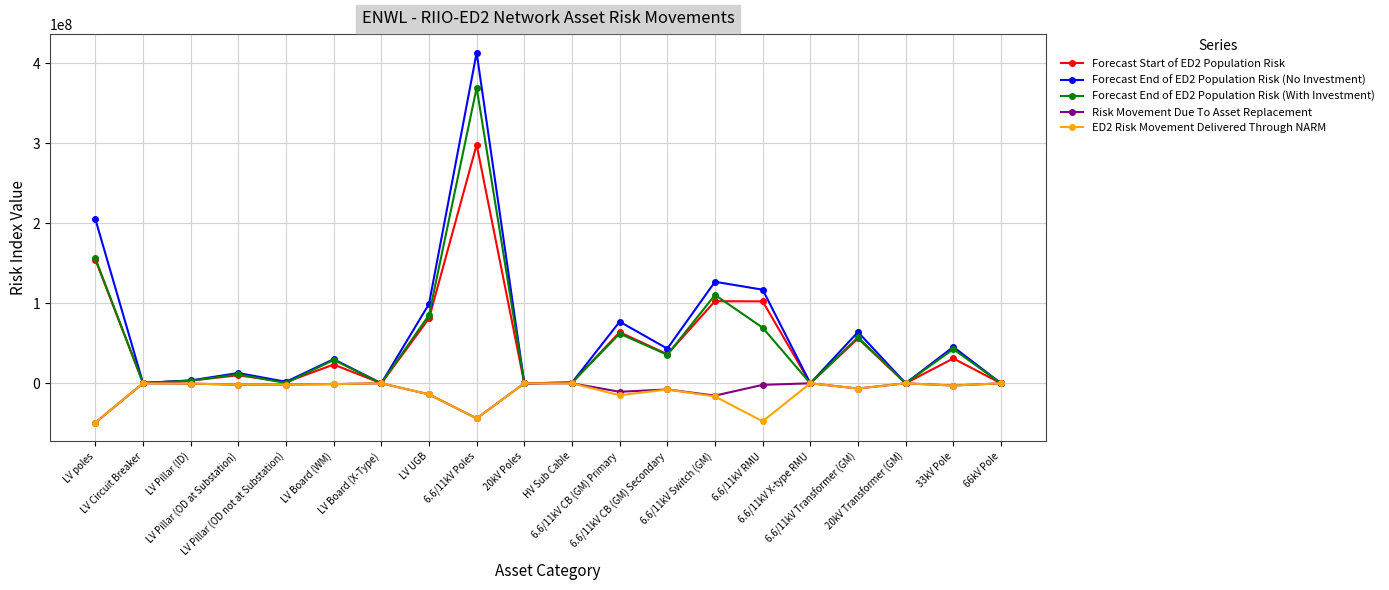

In Forecast End of ED2 Population Risk (With Investment), how many points are lower than both neighbors (excluding endpoints)?

7